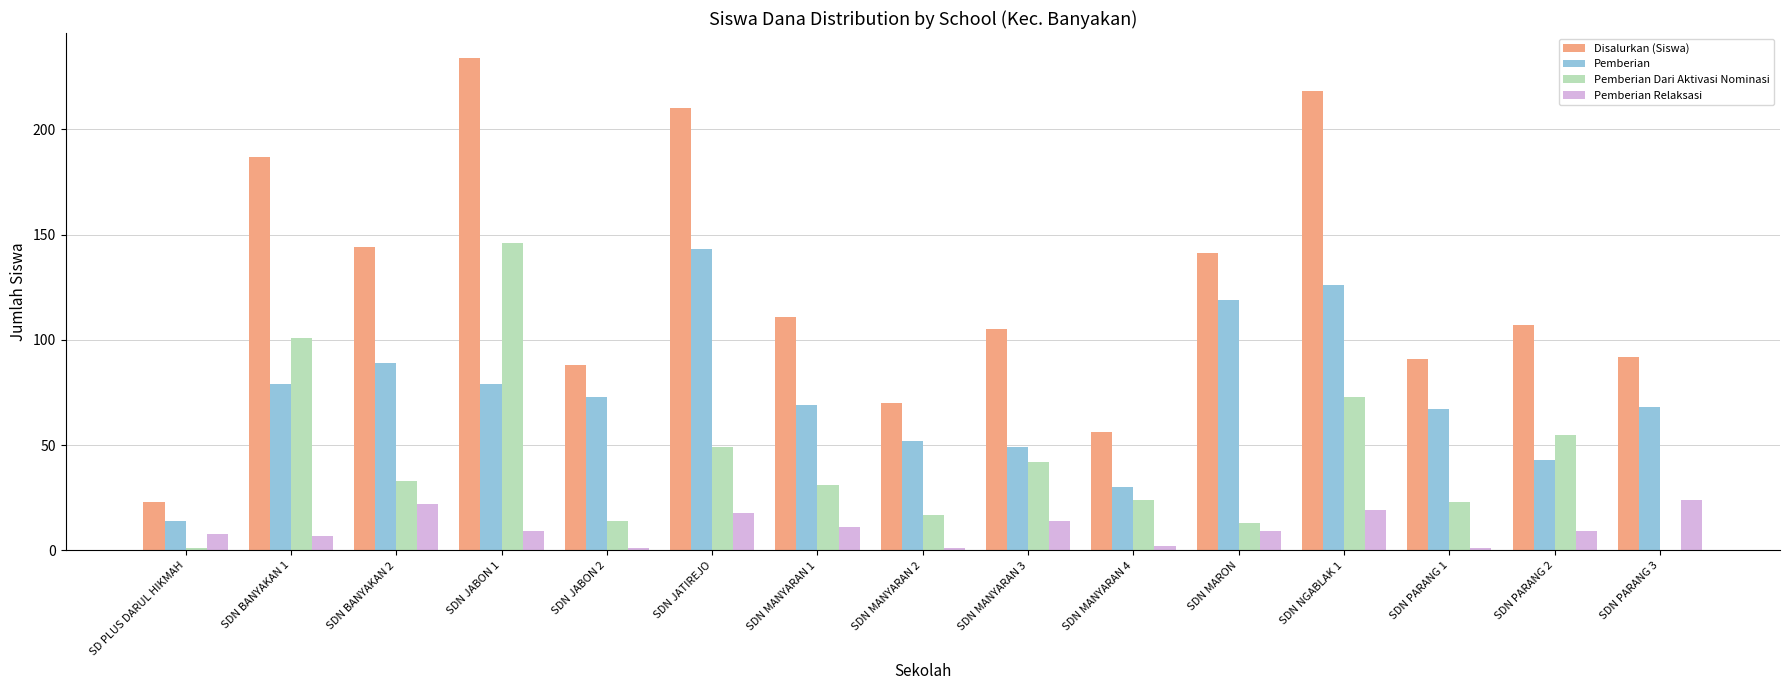

Is it true that Pemberian Relaksasi equals 8 at SD PLUS DARUL HIKMAH?

True